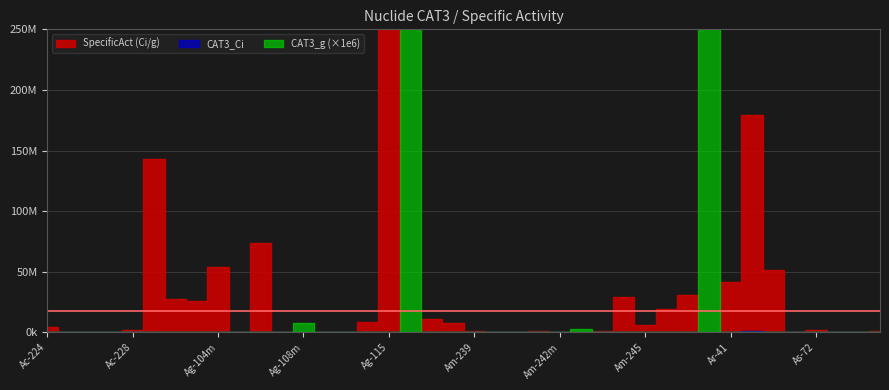

How many values in the CAT3_Ci series are below 3800?

20